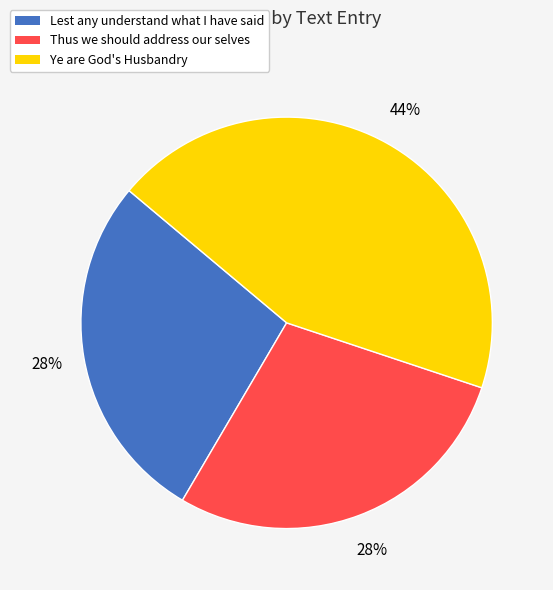

Approximately how many times larger is the value at Thus we should address our selves compared to Lest any understand what I have said?

1.0